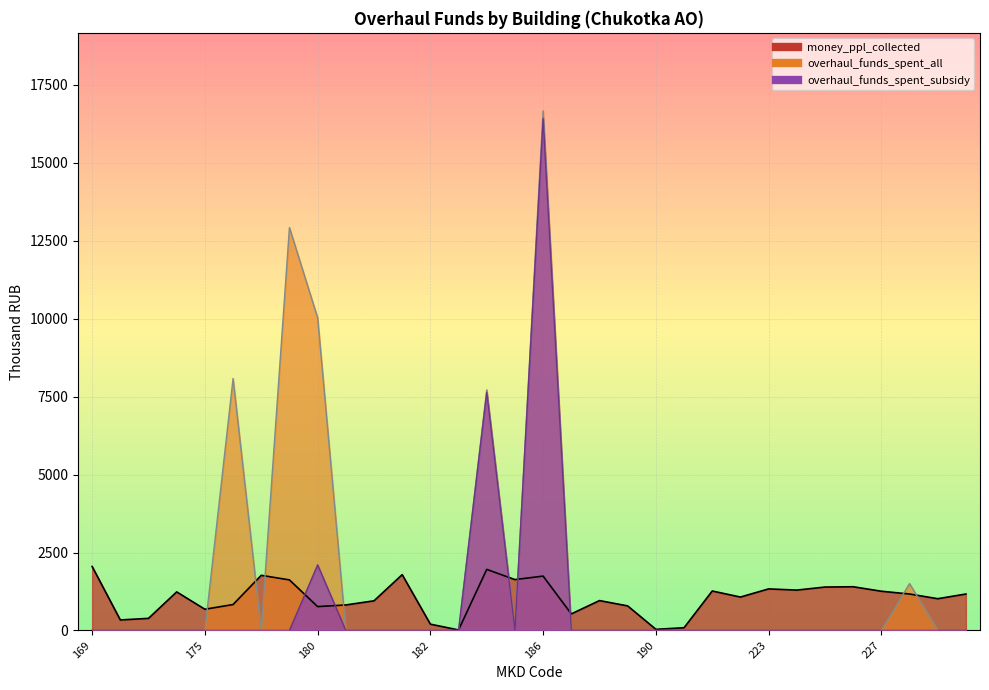

What is the difference between the highest and lowest values at 179?

12920.4